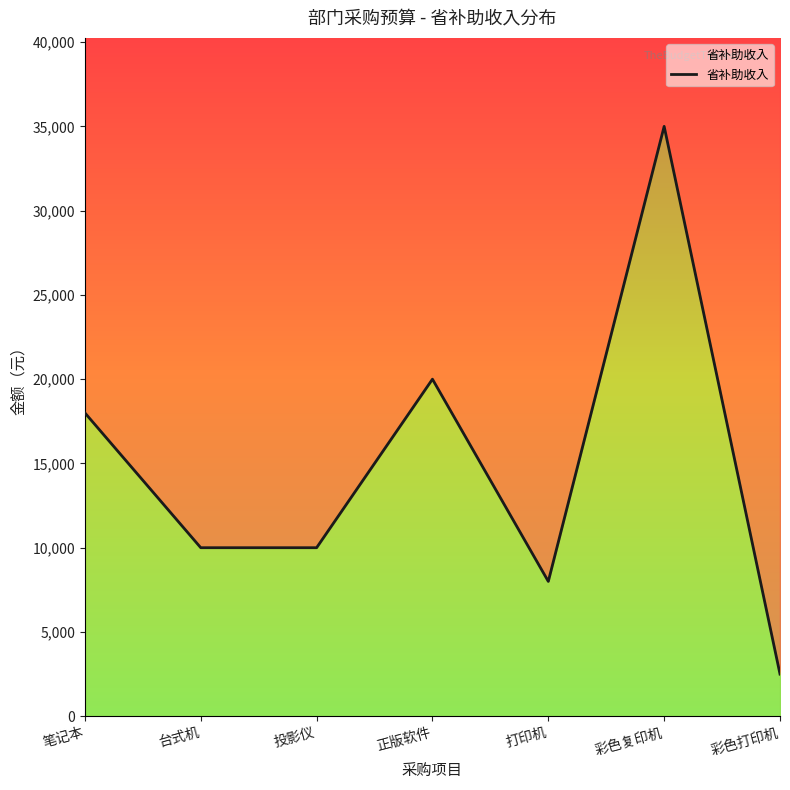

What is the difference between the maximum and minimum values?

32500